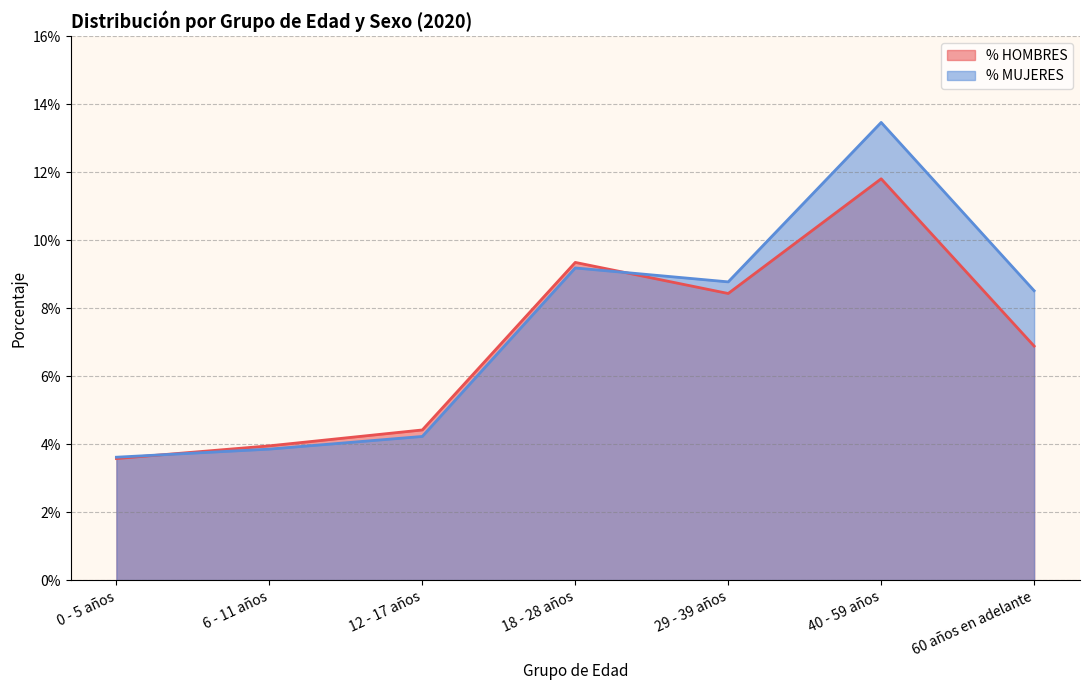

Does the chart display data point markers on the line(s)?

No